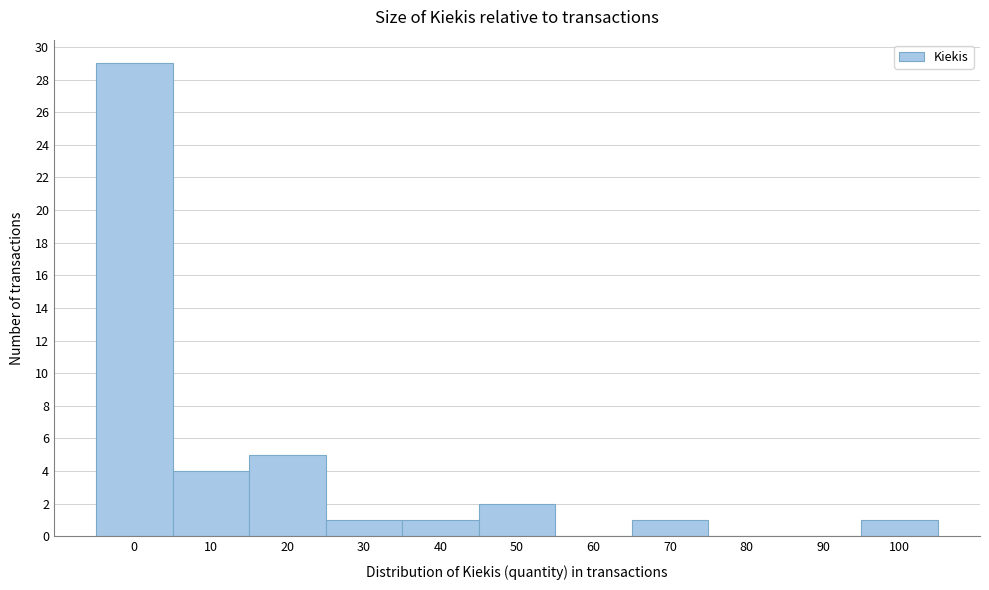

Reading right to left, list all the values displayed in this chart.

100=1	90=0	80=0	70=1	60=0	50=2	40=1	30=1	20=5	10=4	0=29